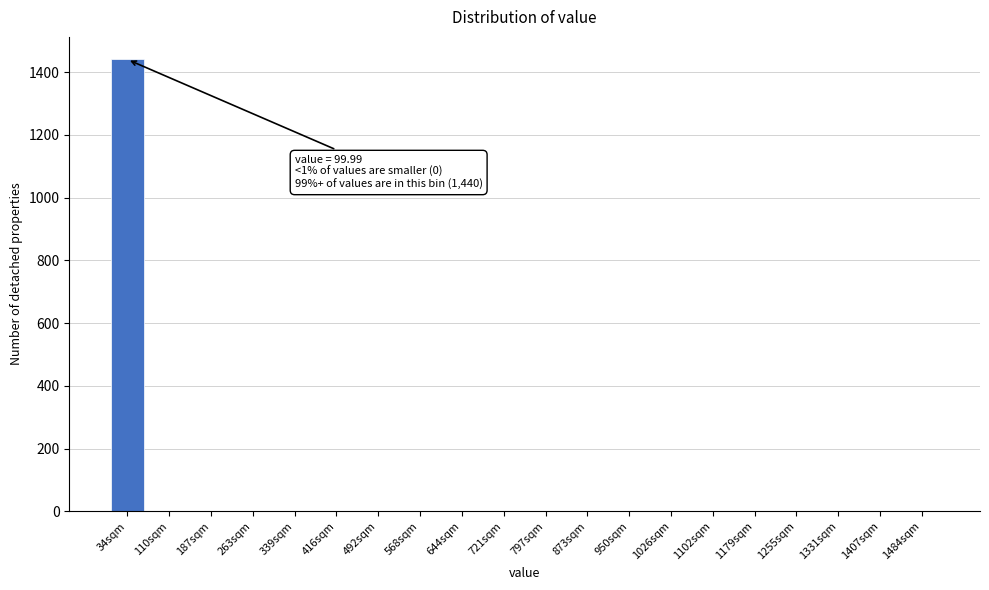

Reading right to left, extract all data points from this chart.

1484sqm=0	1407sqm=0	1331sqm=0	1255sqm=0	1179sqm=0	1102sqm=0	1026sqm=0	950sqm=0	873sqm=0	797sqm=0	721sqm=0	644sqm=0	568sqm=0	492sqm=0	416sqm=0	339sqm=0	263sqm=0	187sqm=0	110sqm=0	34sqm=1440